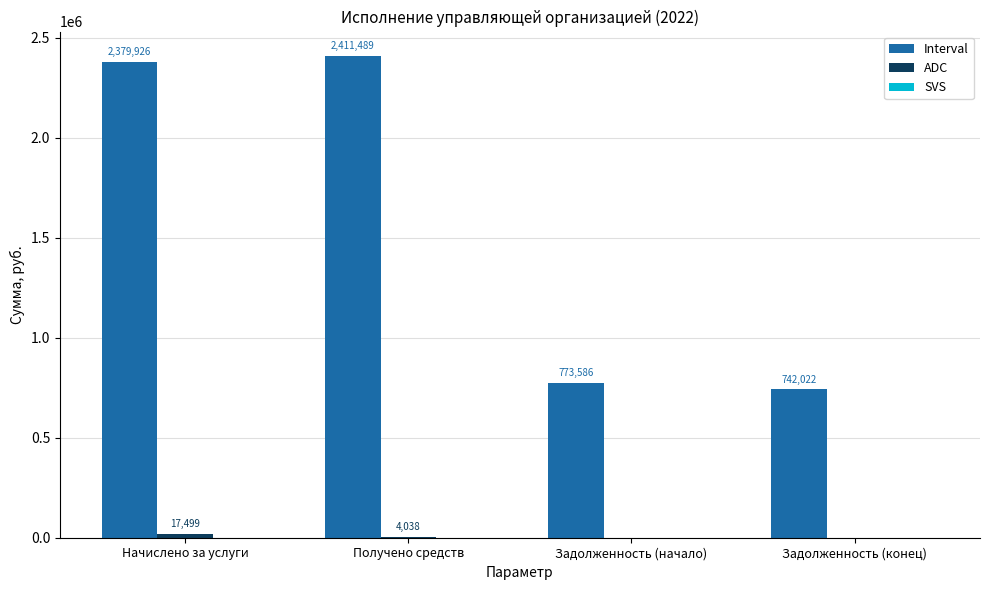

Are the bars horizontal?

No